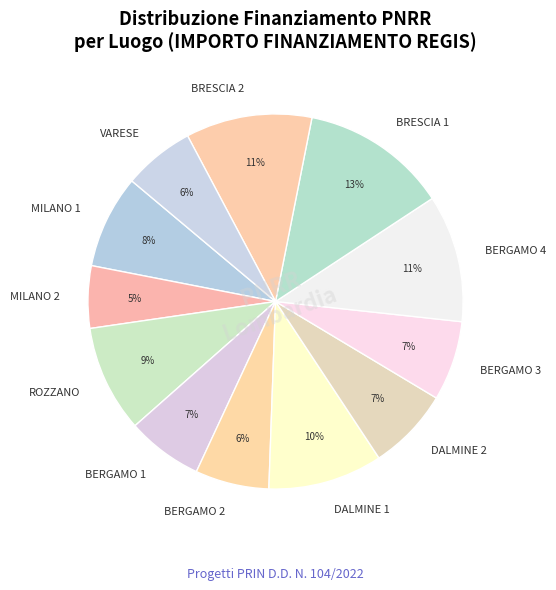

Between BERGAMO 4 and BERGAMO 3, which is larger?

BERGAMO 4